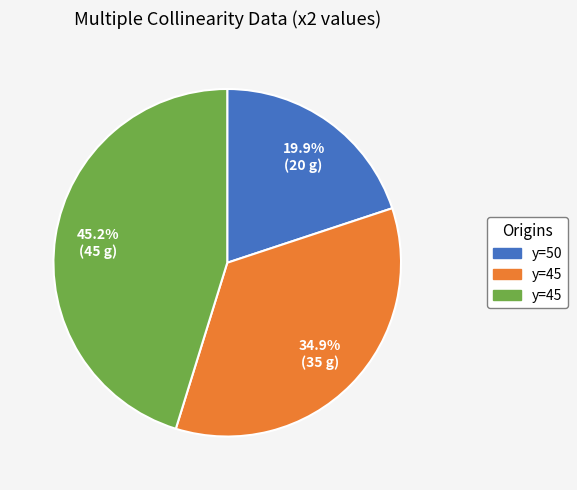

Does any single category account for the majority?

No